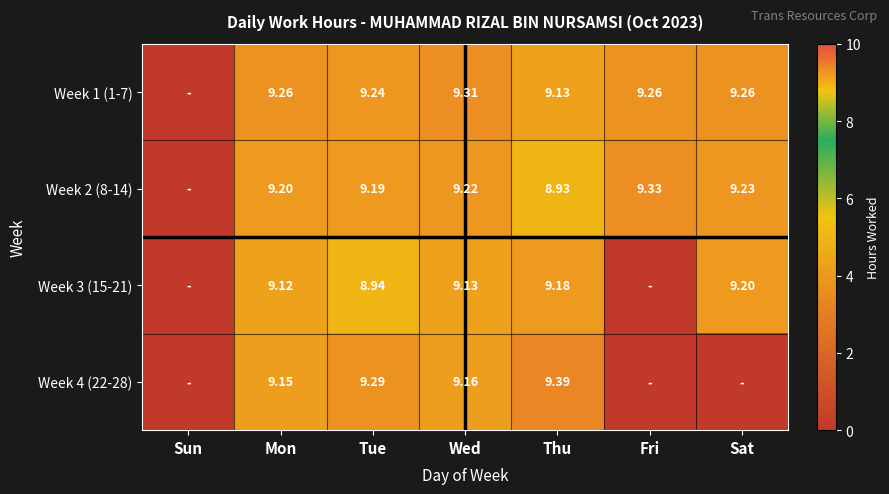

Count the number of data series in this chart.

4